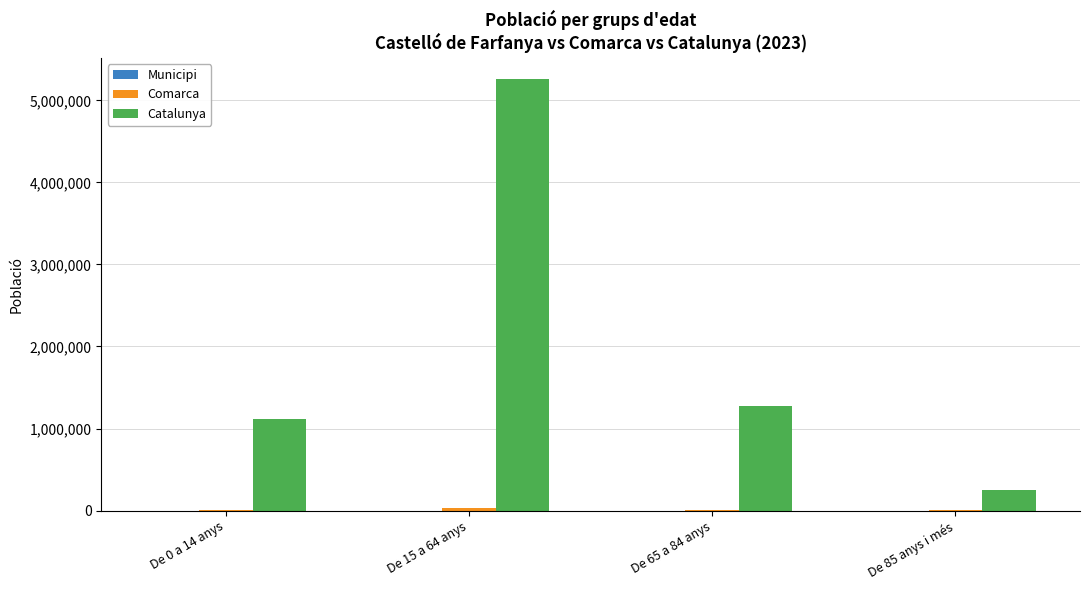

What is the sum of the Catalunya values at De 0 a 14 anys and De 15 a 64 anys?

6372799